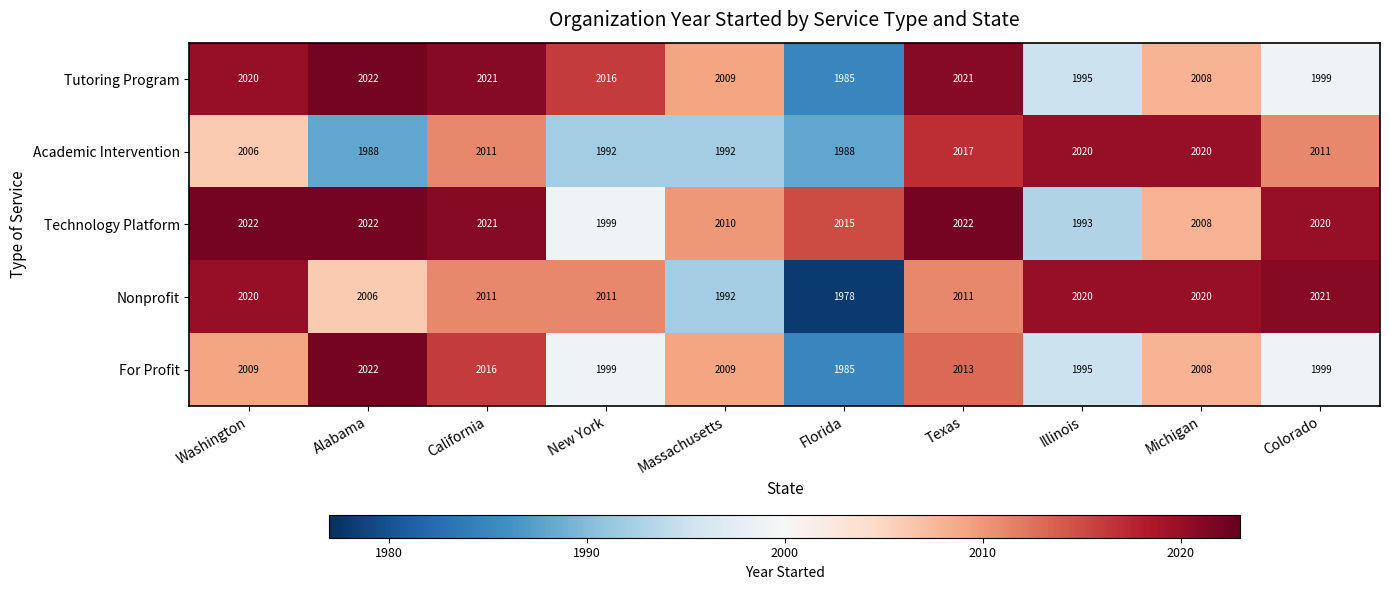

What is the average value of the Tutoring Program series?

2010